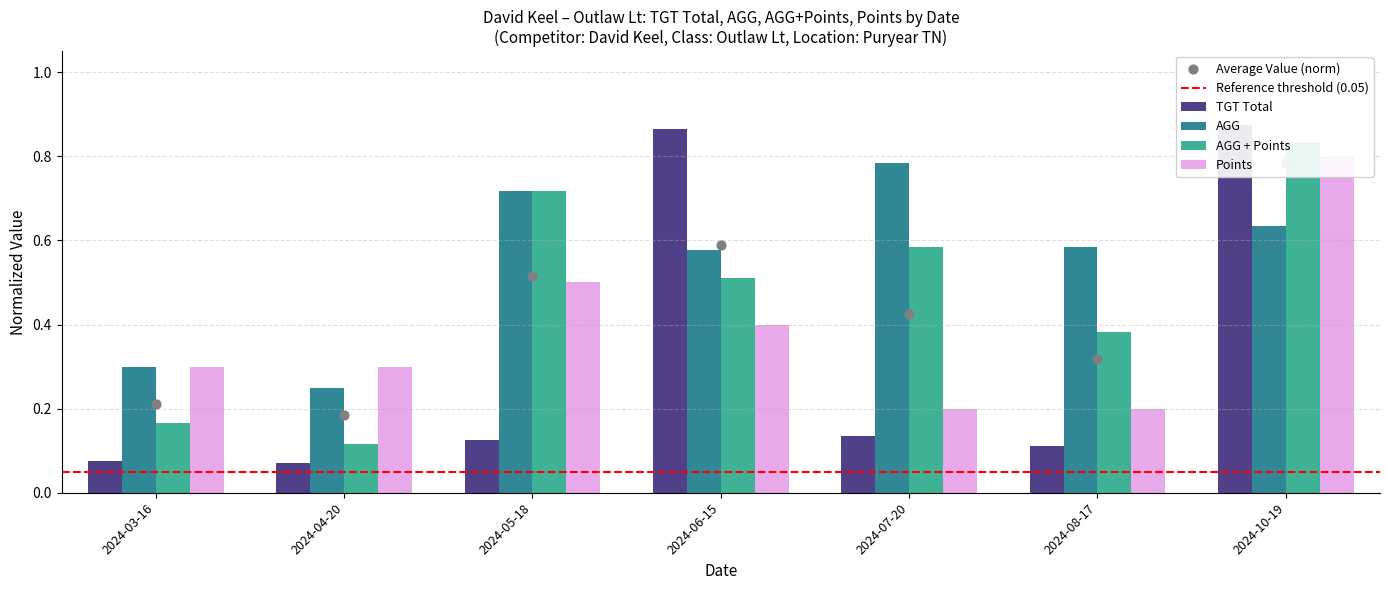

At which category is the sum across all series the highest?

2024-10-19